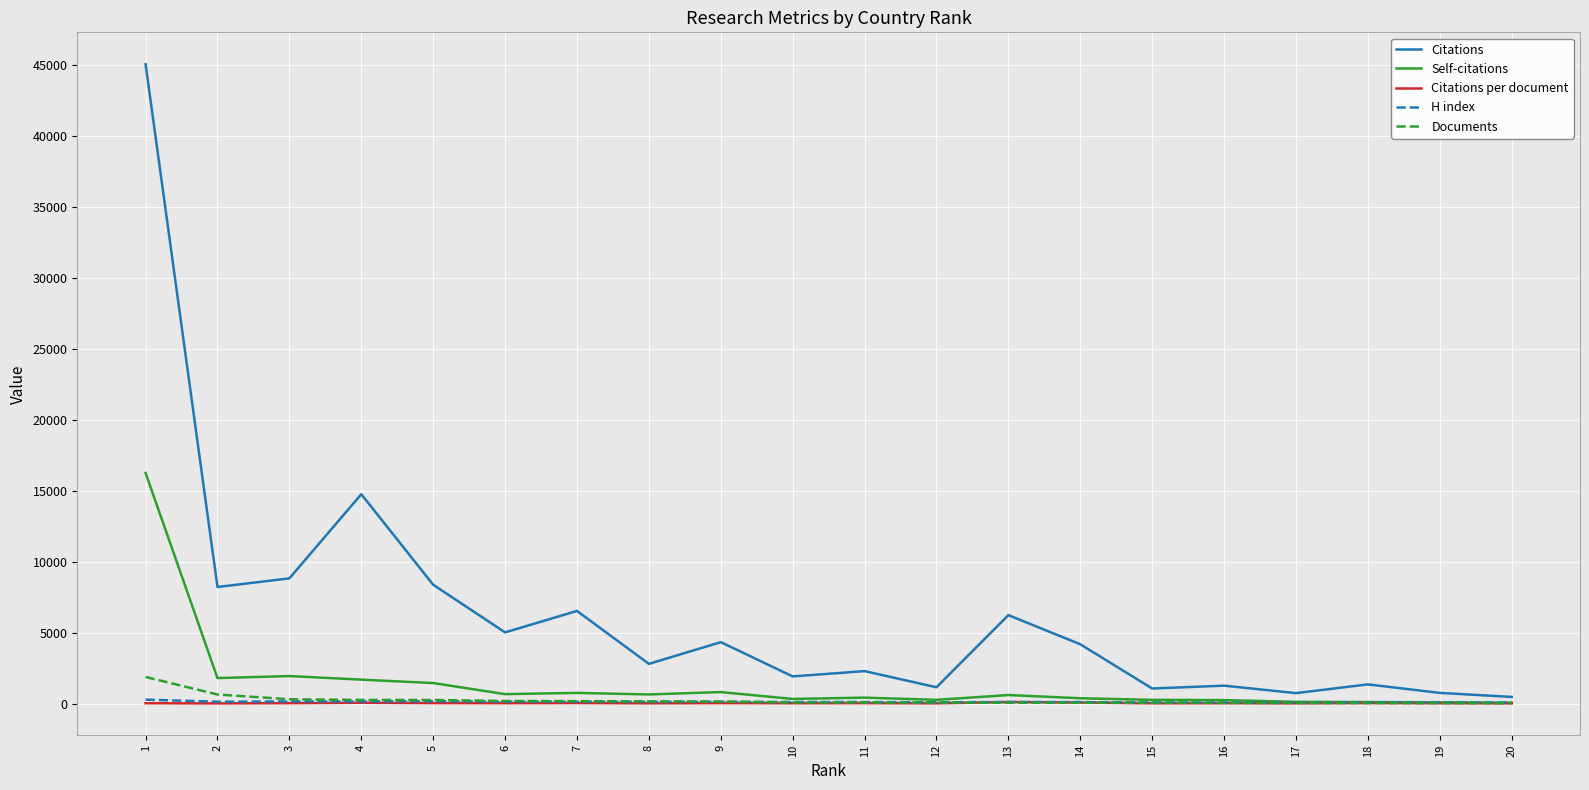

Which series has the largest total across all categories?

Citations